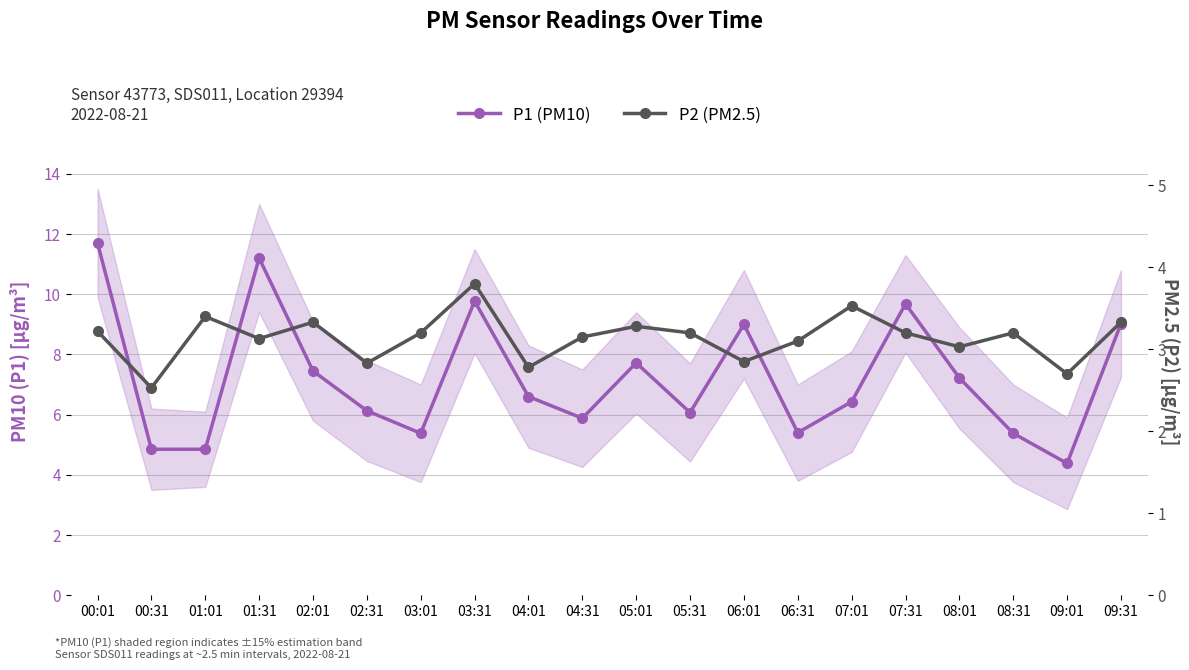

True or false: P2 (PM2.5) and P1 (PM10) intersect in this chart.

False